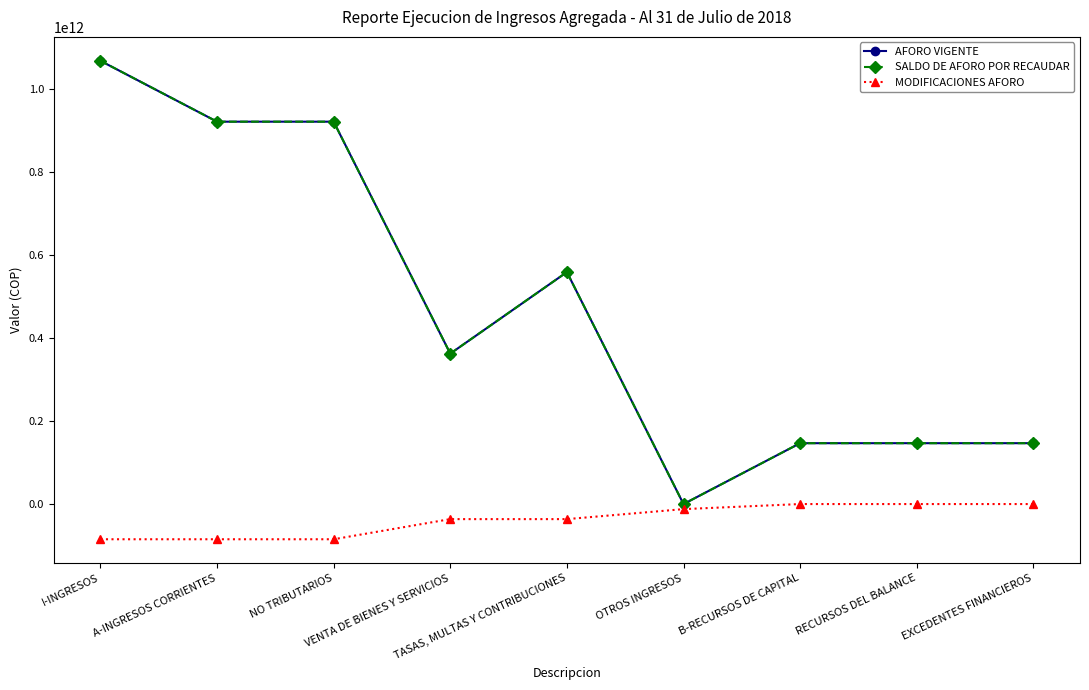

Where is the first local minimum for SALDO DE AFORO POR RECAUDAR?

VENTA DE BIENES Y SERVICIOS